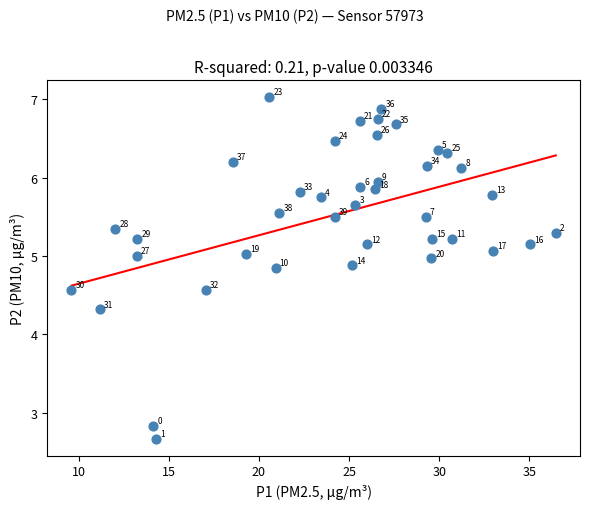

What is the range of Y values (max minus min)?

4.4